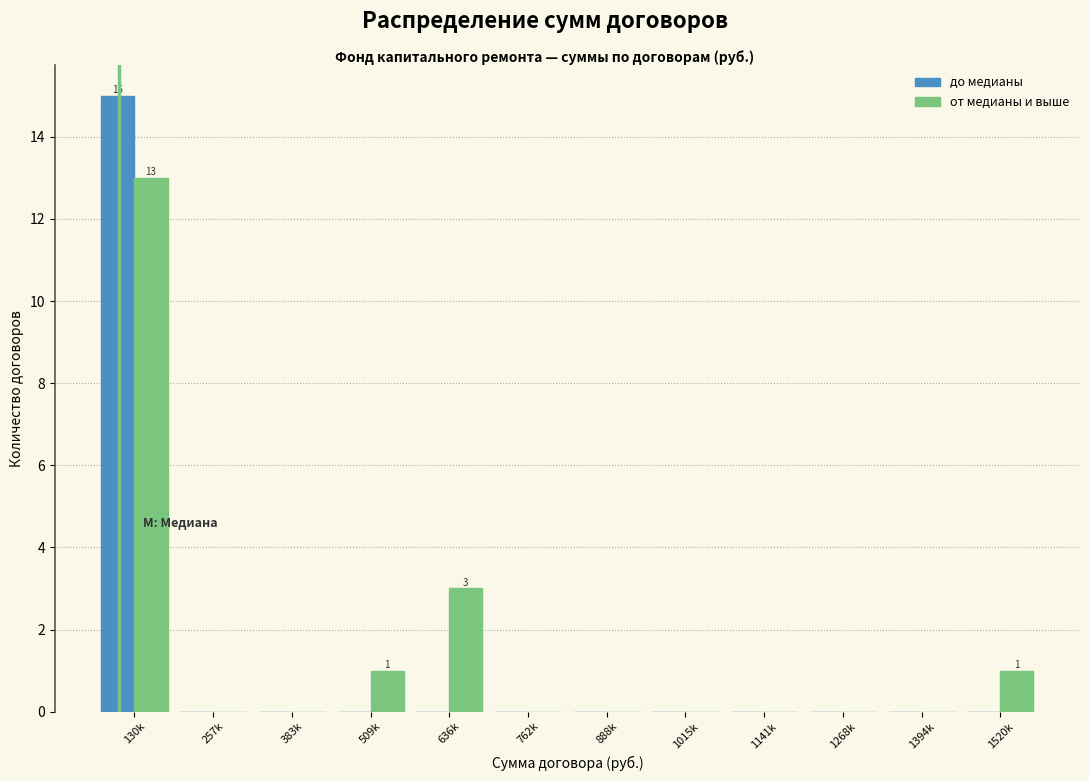

Reading left to right, what are all the values shown in this chart?

до медианы: 130k=15	257k=0	383k=0	509k=0	636k=0	762k=0	888k=0	1015k=0	1141k=0	1268k=0	1394k=0	1520k=0
от медианы и выше: 130k=13	257k=0	383k=0	509k=1	636k=3	762k=0	888k=0	1015k=0	1141k=0	1268k=0	1394k=0	1520k=1